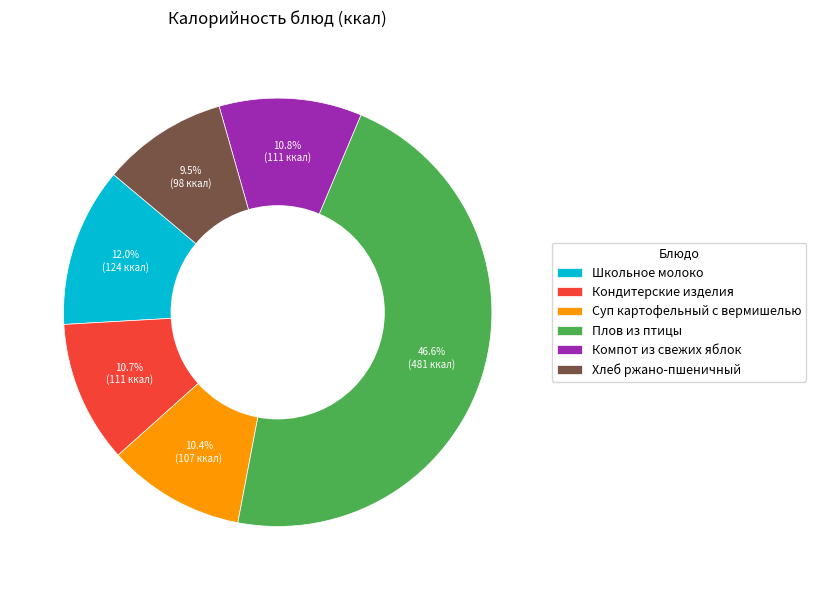

Is Компот из свежих яблок the majority of the pie?

No